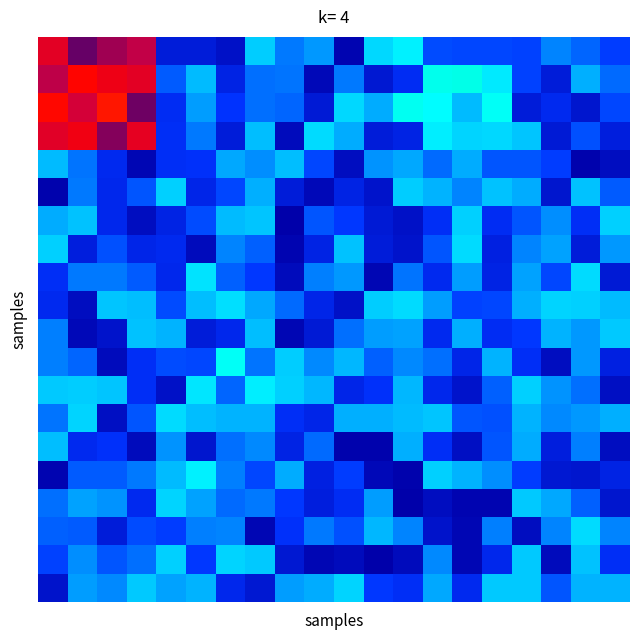

How many series are shown in this chart?

20